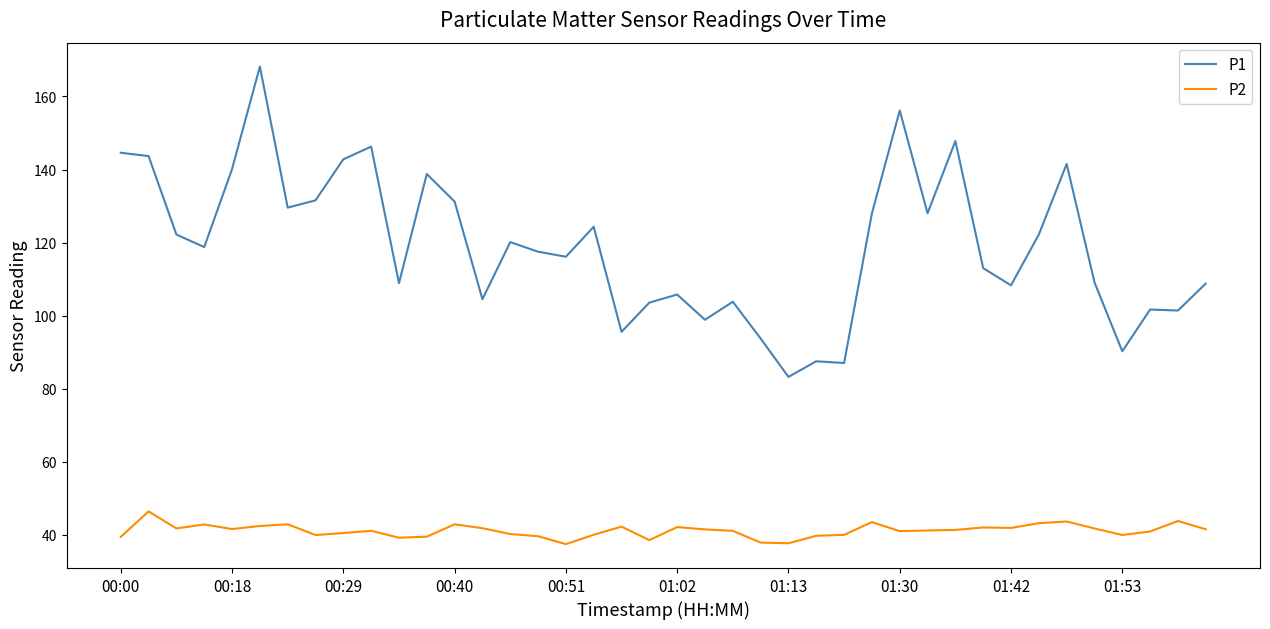

In P1, how many points are higher than both neighbors (excluding endpoints)?

12